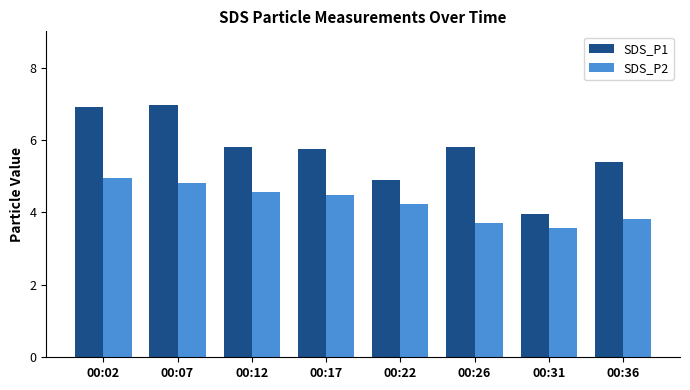

At how many categories does at least one series exceed 3?

8